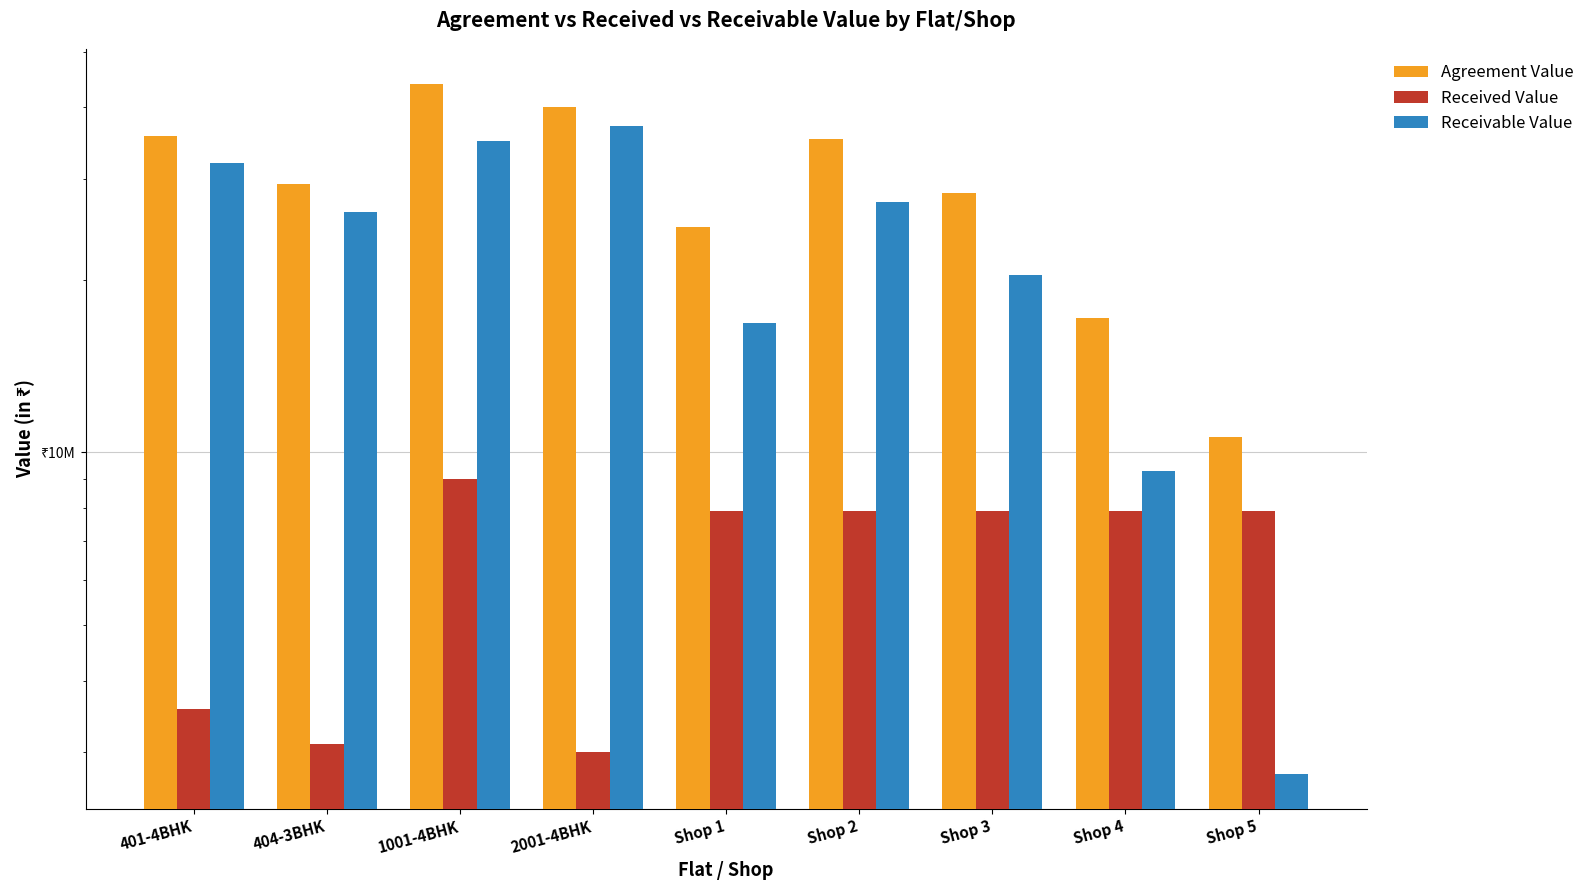

List the series in order of their overall mean, lowest first.

Received Value, Receivable Value, Agreement Value